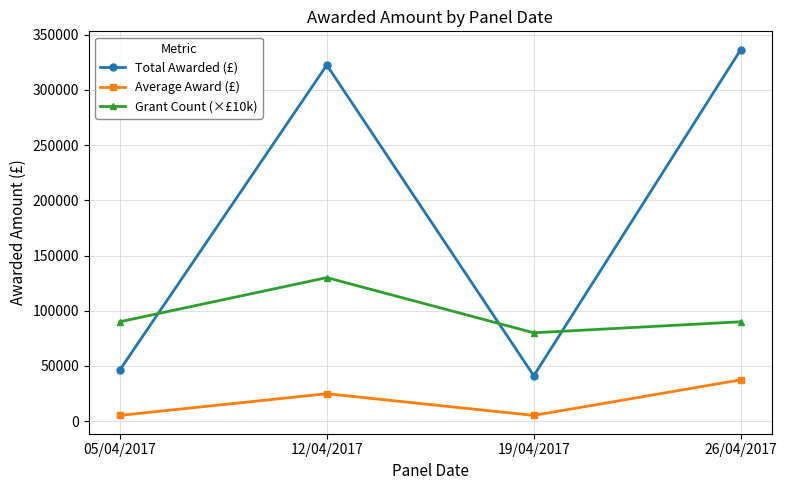

Which series changed the most between 05/04/2017 and 12/04/2017?

Total Awarded (£)